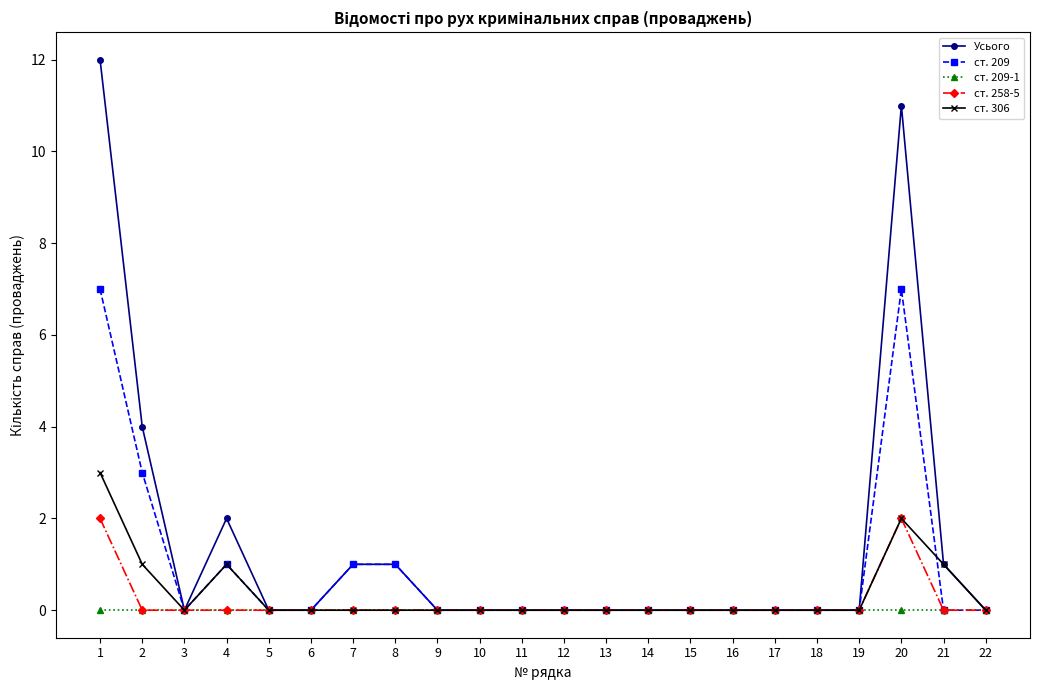

What is the average value of the ст. 209 series?

1